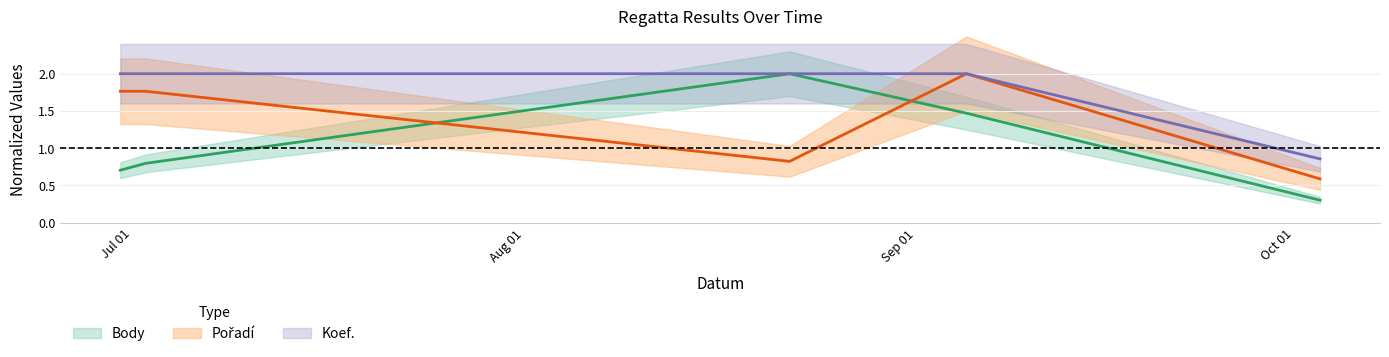

True or false: Pořadí has a value of 0.6 at 2015-10-03.

True